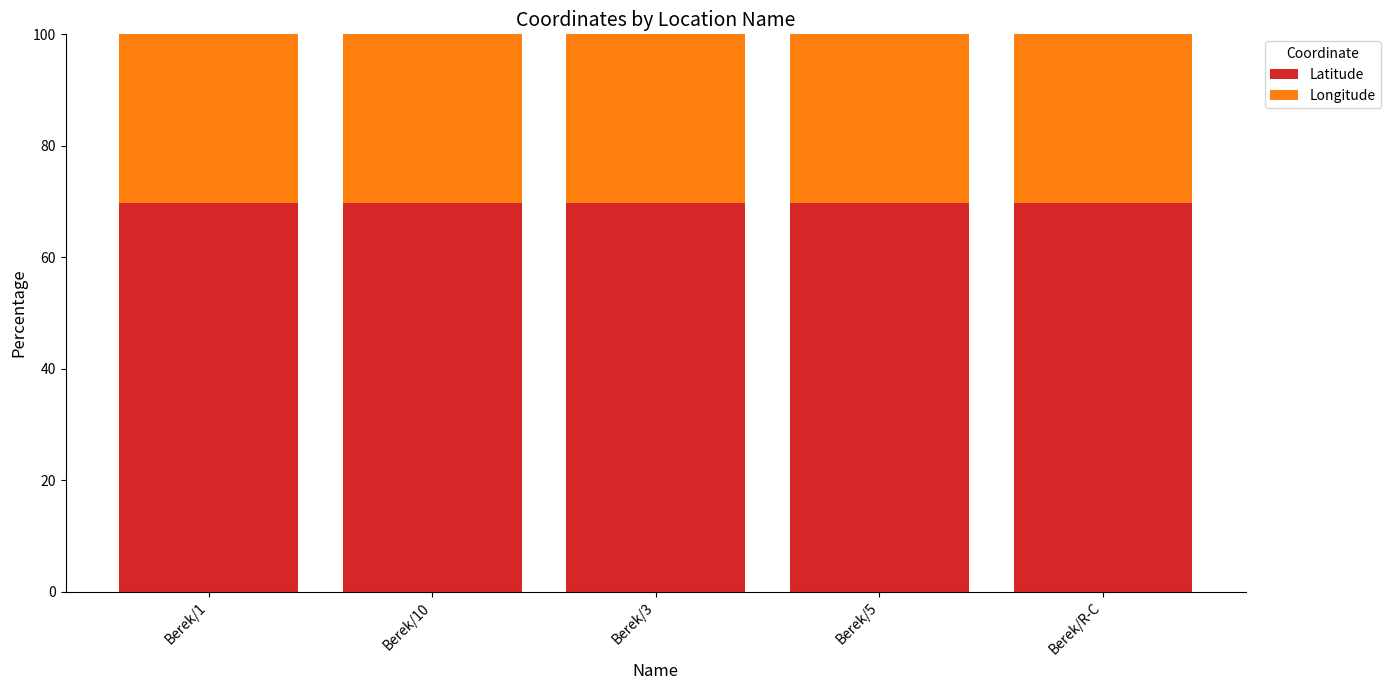

What is the maximum value for Latitude?

69.7